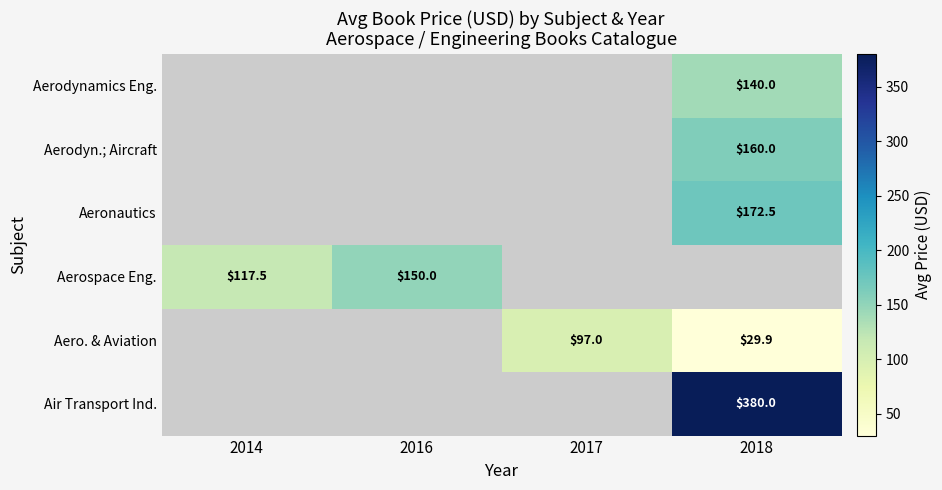

The value of Aerodyn.; Aircraft at 2018 is 248.1. True or false?

False